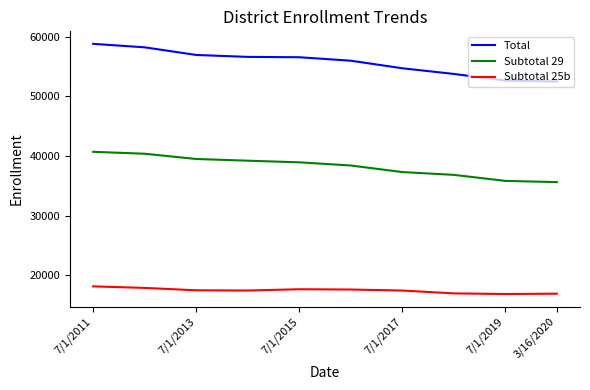

How many lines are shown in the chart?

3